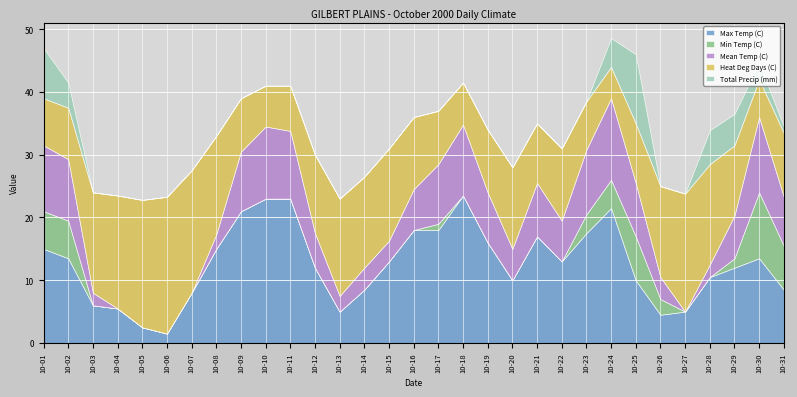

At which category is the sum across all series the highest?

10-24